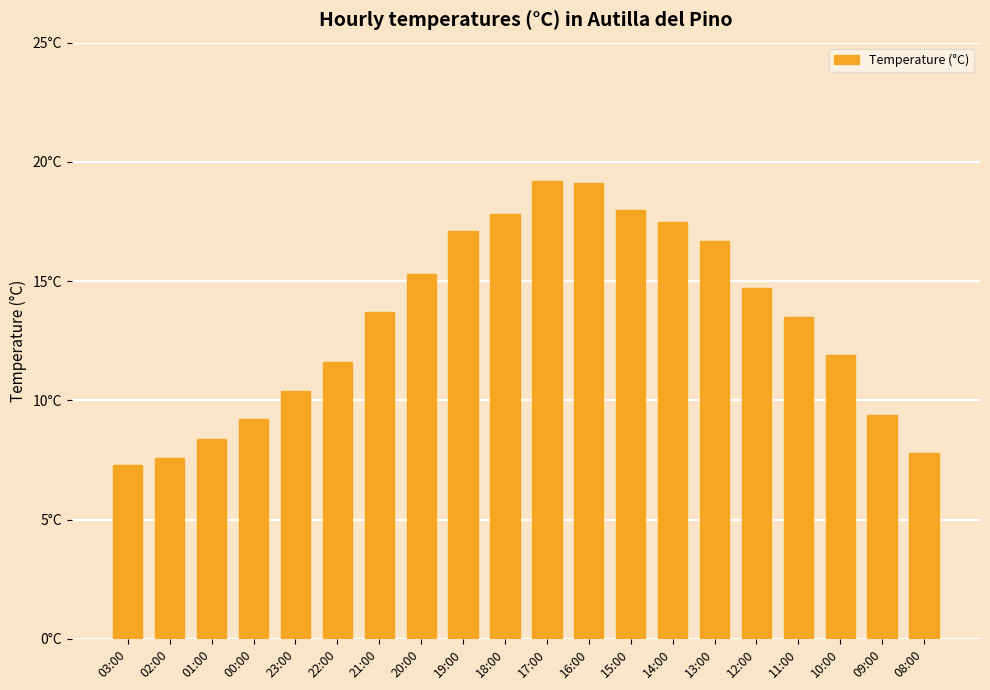

How many bars are there in total?

20